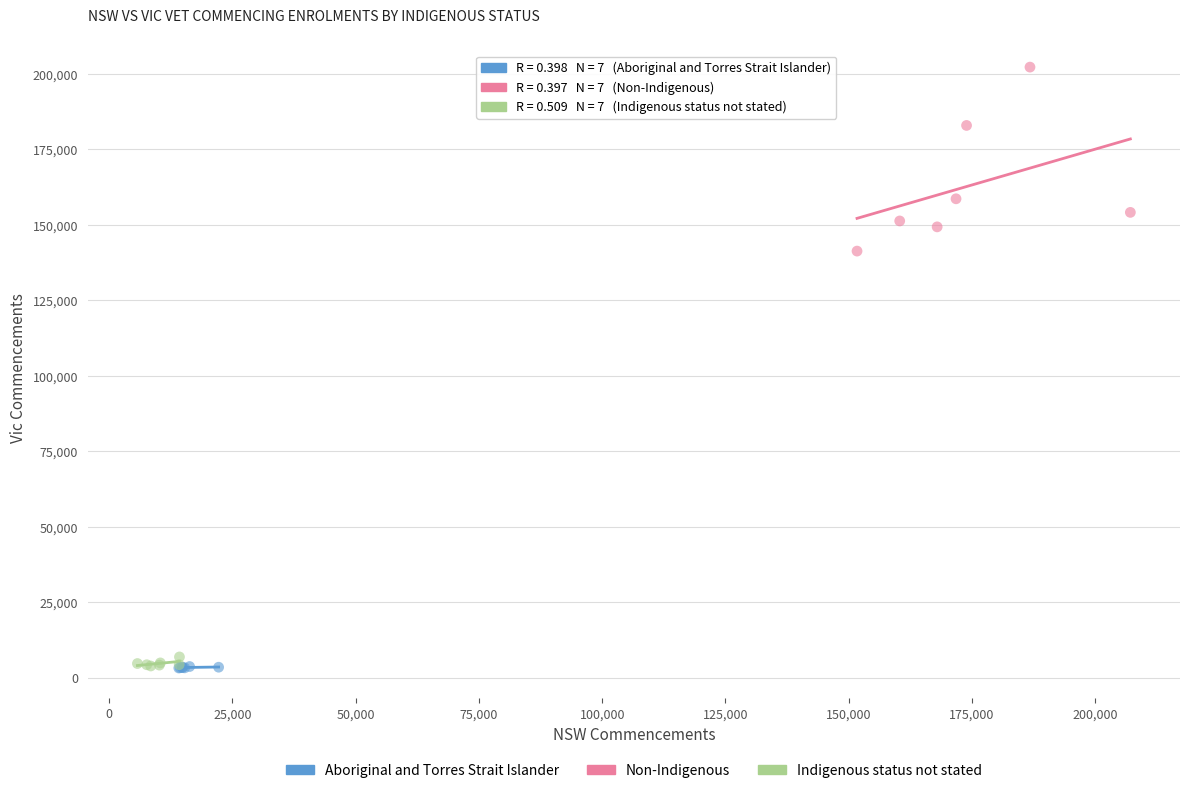

Which series contains the highest Y value?

Non-Indigenous